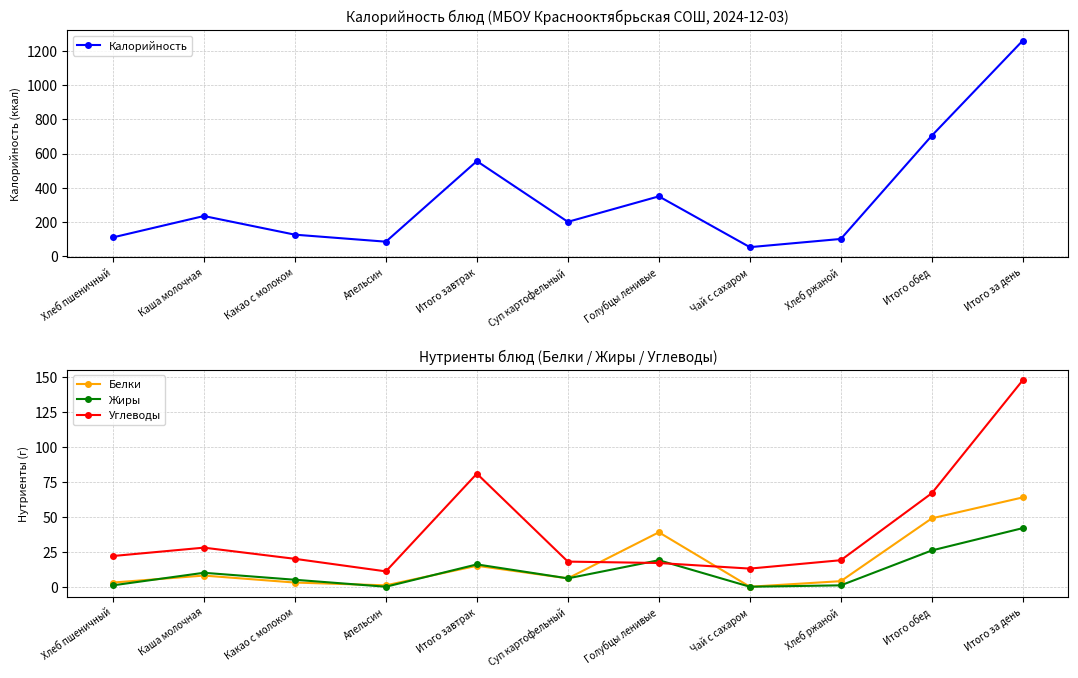

What is the label of the 3rd point from the right?

Хлеб ржаной